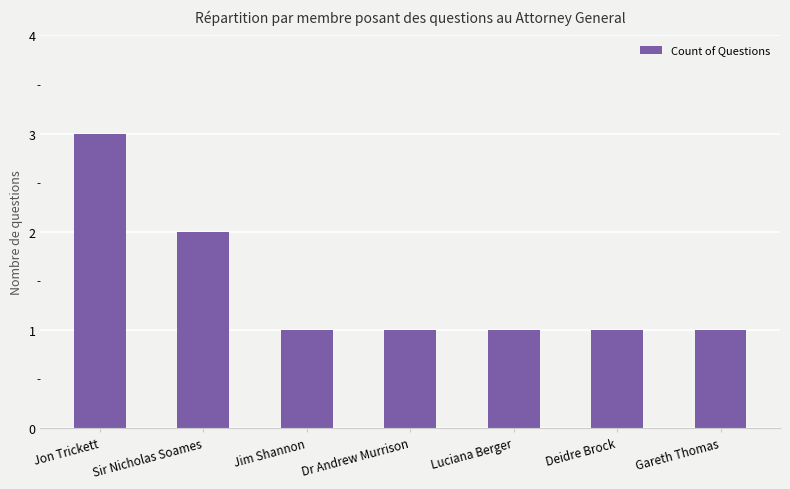

What is the sum of all values?

10